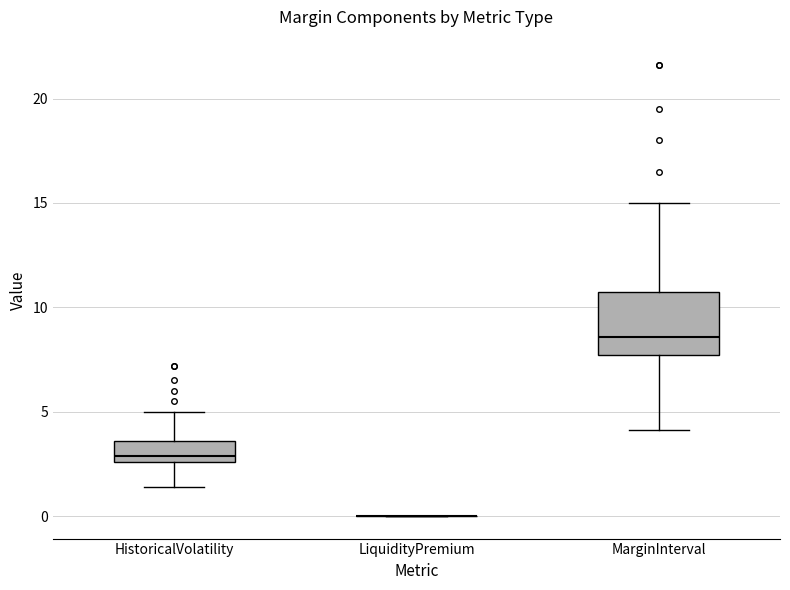

Reading left to right, read every box against the y-axis: the position of its median line, the range the box covers, and the ends of its whiskers. The values are not printed on the chart, so give them approximately, as read against the axis.

HistoricalVolatility: median 3.0, box 2.5 to 3.5, whiskers 1.5 to 5.0
LiquidityPremium: box collapsed to a line at 0.0, whiskers 0.0 to 0.0
MarginInterval: median 8.5, box 7.5 to 10.5, whiskers 4.0 to 15.0